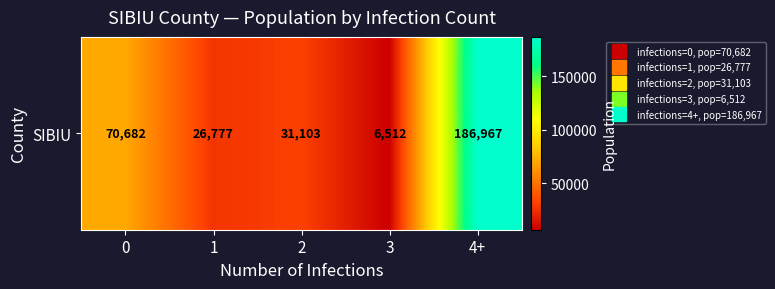

What is the ratio of the value at 0 to the value at 2?

2.3